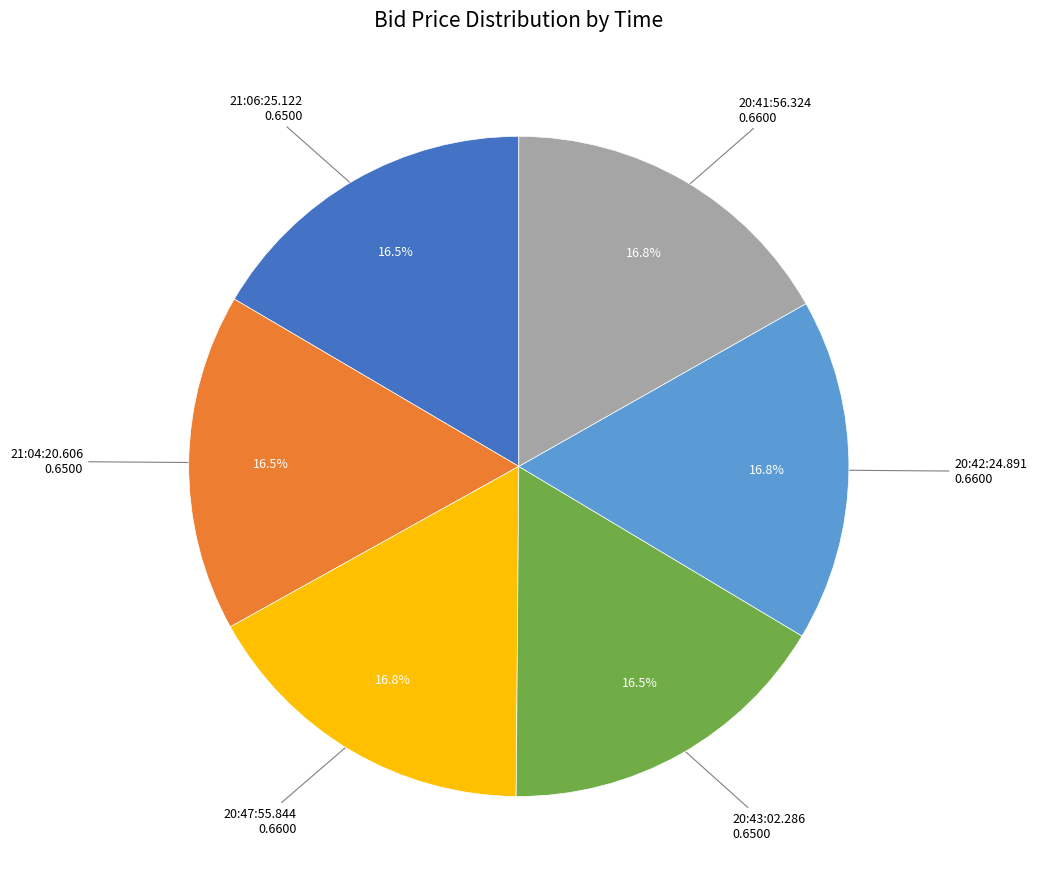

How many segments does this pie chart have?

6